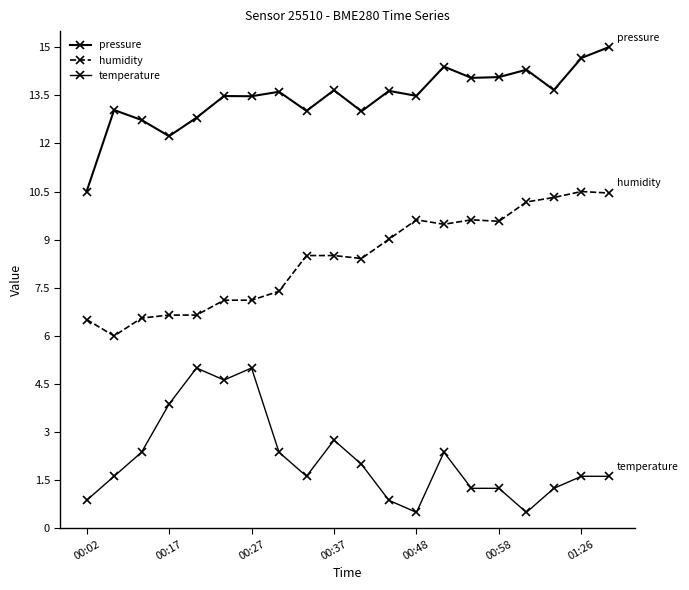

True or false: humidity and temperature intersect in this chart.

False